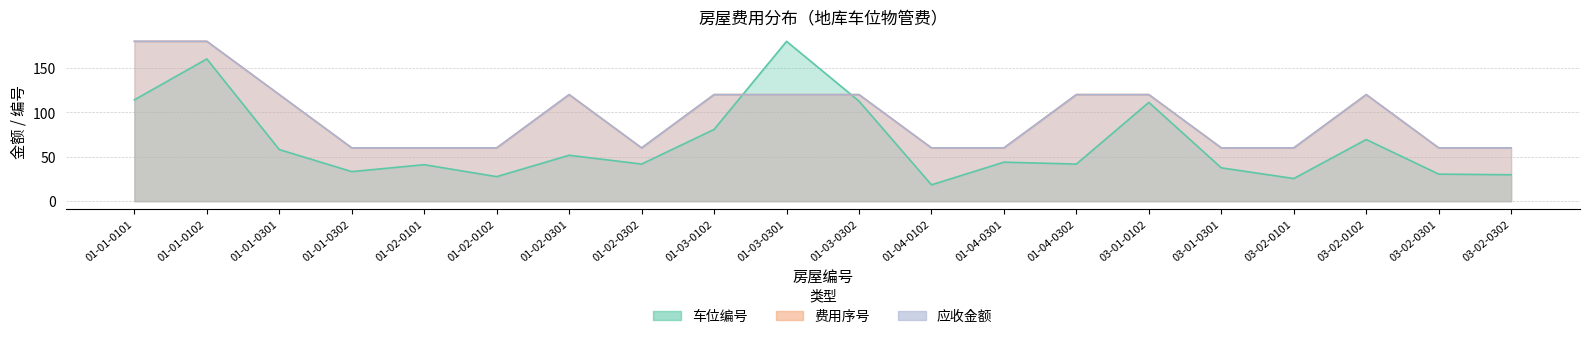

Reading left to right, extract all data points from this chart.

车位编号: 01-01-0101=114.1	01-01-0102=160.2	01-01-0301=58.1	01-01-0302=33.3	01-02-0101=41.1	01-02-0102=27.6	01-02-0301=51.7	01-02-0302=41.8	01-03-0102=80.8	01-03-0301=180.0	01-03-0302=112.7	01-04-0102=18.4	01-04-0301=43.9	01-04-0302=41.8	03-01-0102=111.3	03-01-0301=37.6	03-02-0101=25.5	03-02-0102=69.4	03-02-0301=30.5	03-02-0302=29.8
费用序号: 01-01-0101=180.0	01-01-0102=180.0	01-01-0301=120.0	01-01-0302=60.0	01-02-0101=60.0	01-02-0102=60.0	01-02-0301=120.0	01-02-0302=60.0	01-03-0102=120.0	01-03-0301=120.0	01-03-0302=120.0	01-04-0102=60.0	01-04-0301=60.0	01-04-0302=120.0	03-01-0102=120.0	03-01-0301=60.0	03-02-0101=60.0	03-02-0102=120.0	03-02-0301=60.0	03-02-0302=60.0
应收金额: 01-01-0101=180.0	01-01-0102=180.0	01-01-0301=120.0	01-01-0302=60.0	01-02-0101=60.0	01-02-0102=60.0	01-02-0301=120.0	01-02-0302=60.0	01-03-0102=120.0	01-03-0301=120.0	01-03-0302=120.0	01-04-0102=60.0	01-04-0301=60.0	01-04-0302=120.0	03-01-0102=120.0	03-01-0301=60.0	03-02-0101=60.0	03-02-0102=120.0	03-02-0301=60.0	03-02-0302=60.0